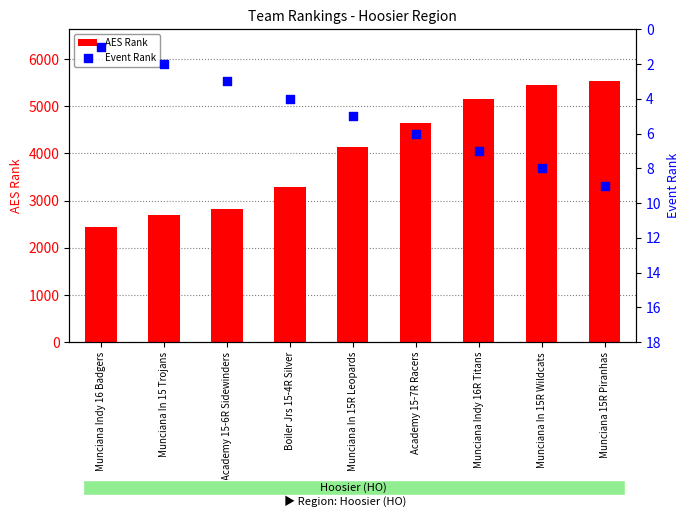

At which category is the sum across all series the highest?

Munciana 15R Piranhas